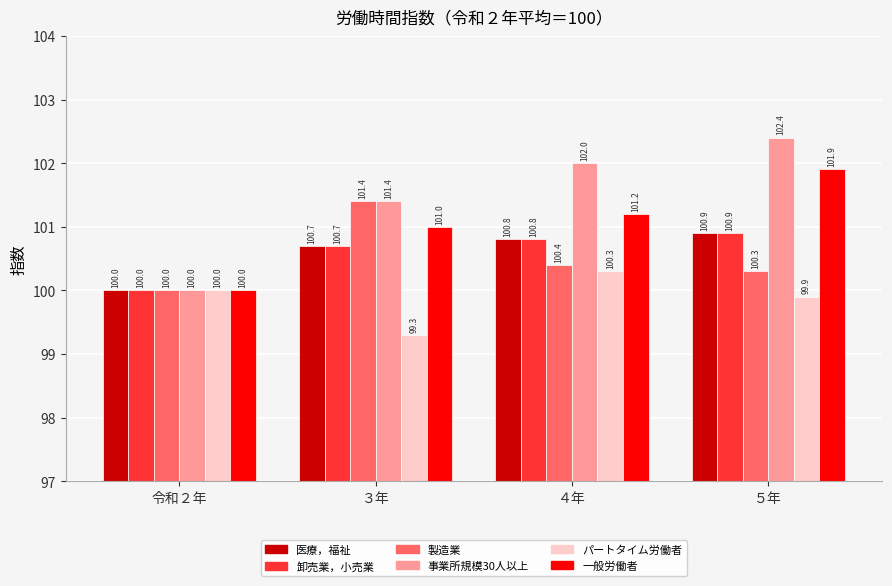

Which label corresponds to the largest value in the chart?

５年